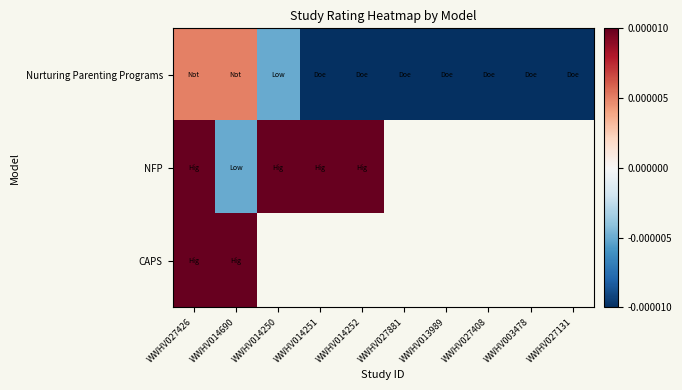

How many distinct data groups are displayed?

3